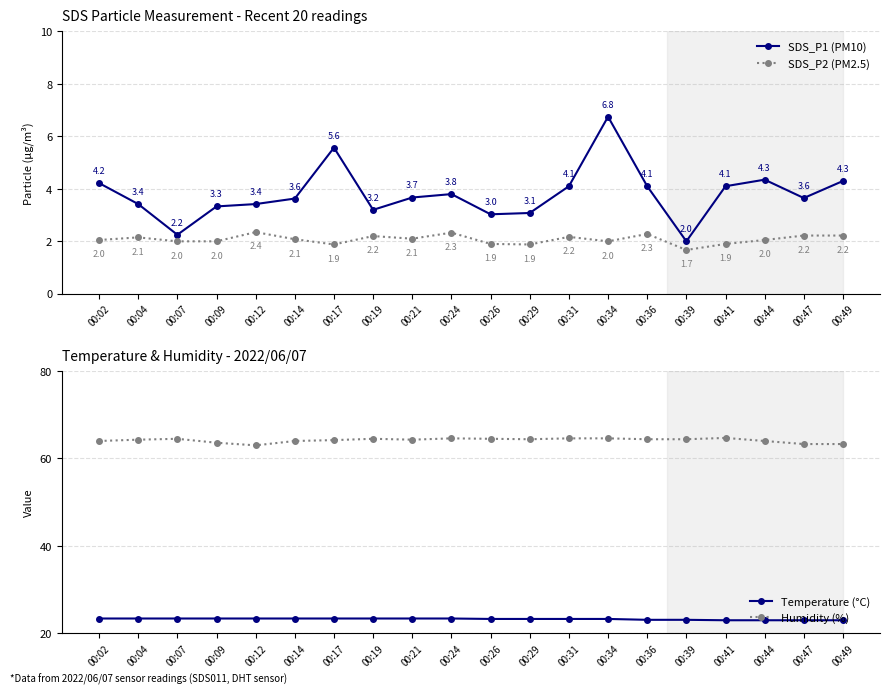

The value of SDS_P2 (PM2.5) at 00:14 is 2.7. True or false?

False